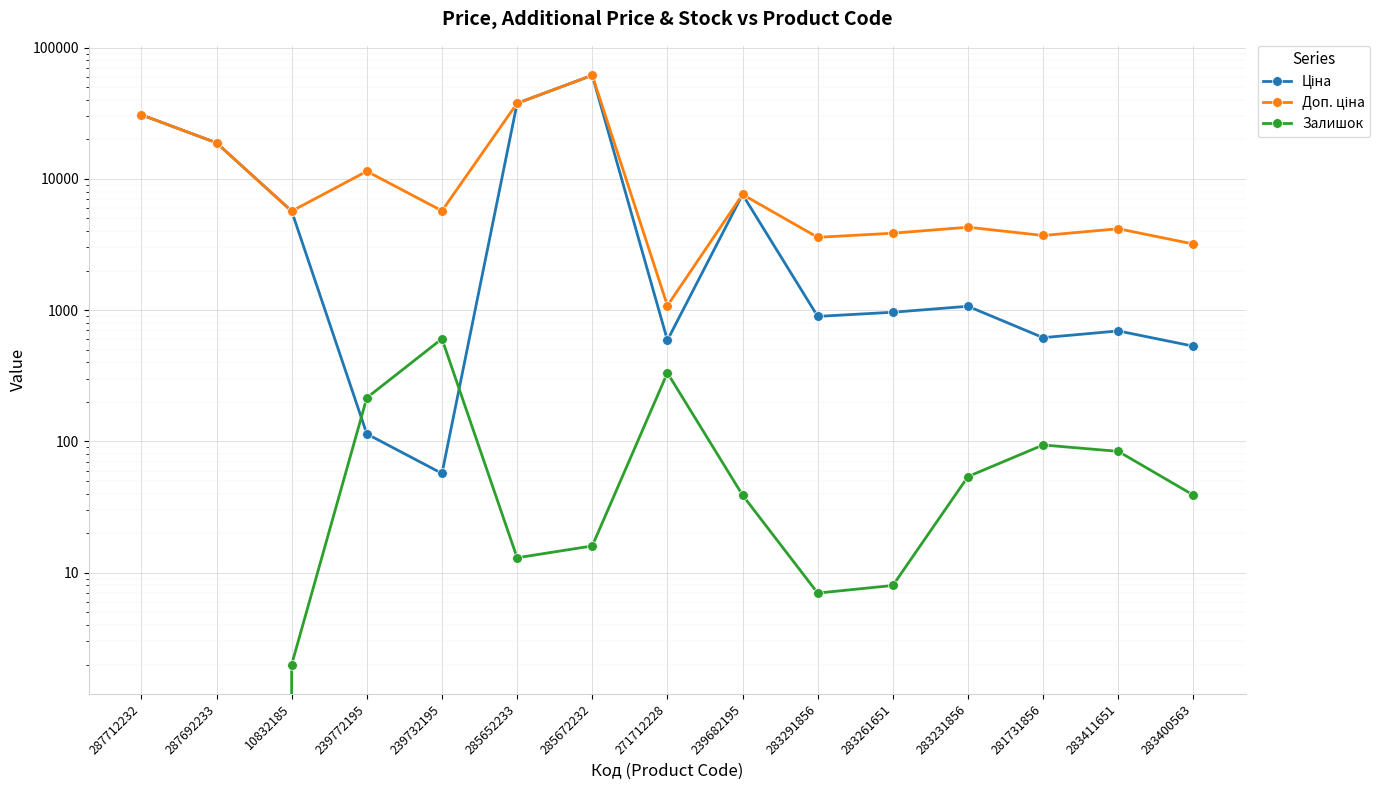

Is the value of Залишок at 281731856 greater than the value of Доп. ціна at 285672232?

No